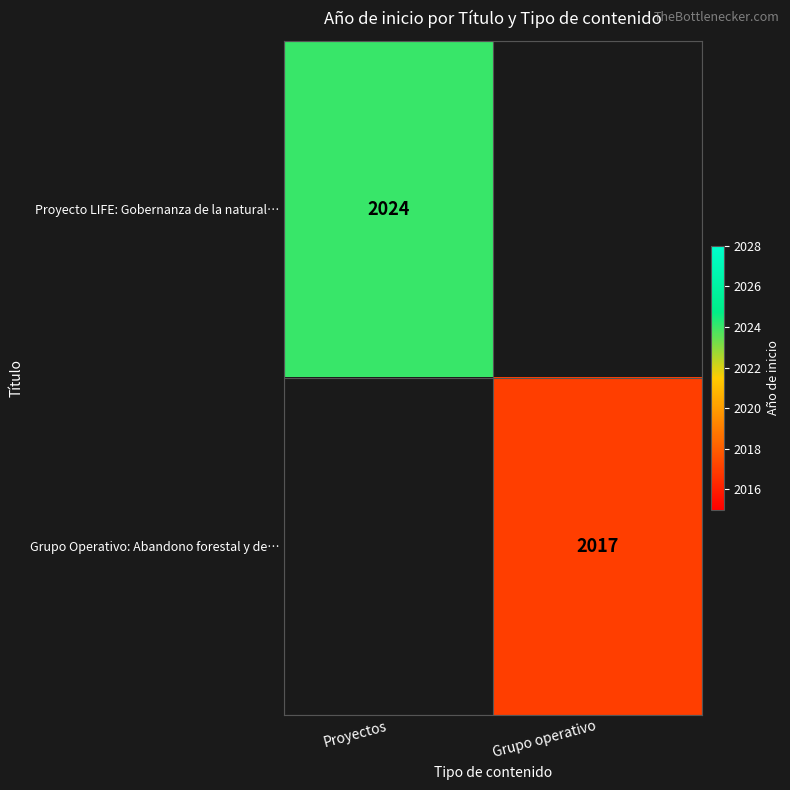

How many series are shown in this chart?

2